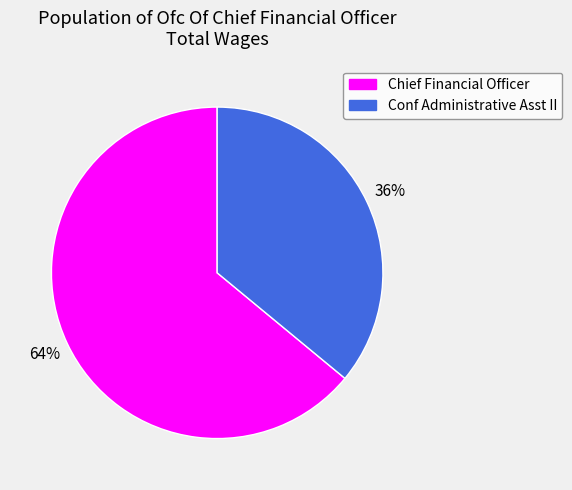

How many segments does this pie chart have?

2